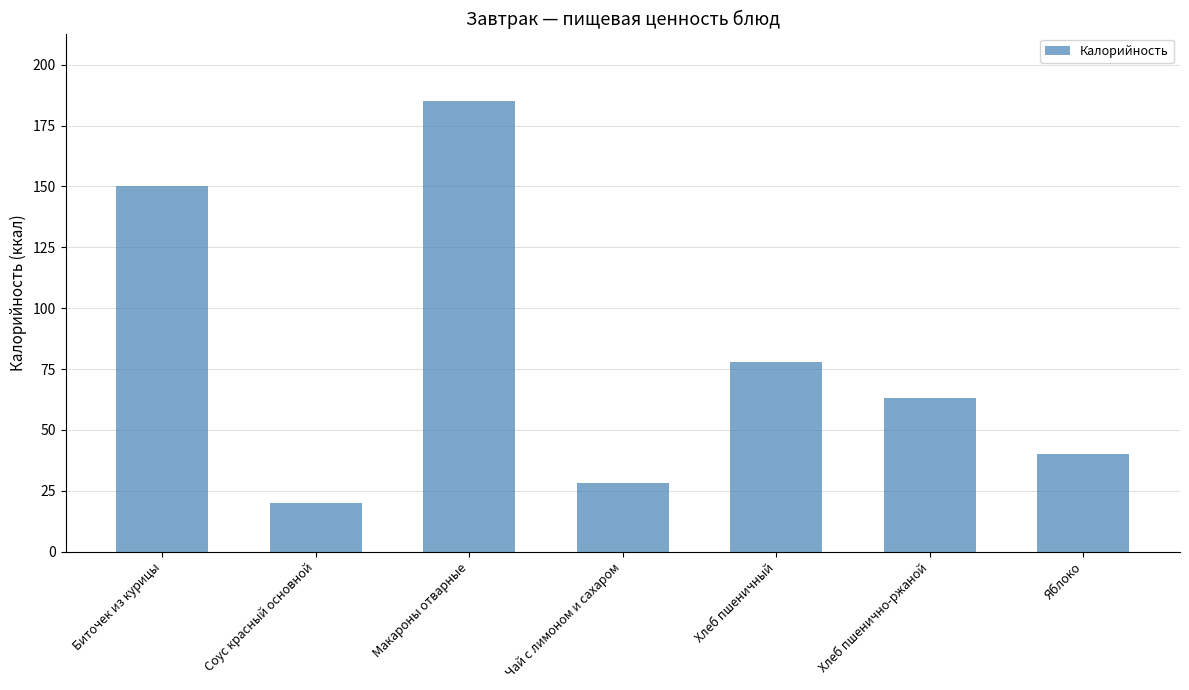

Rank the categories by value from highest to lowest.

Макароны отварные, Биточек из курицы, Хлеб пшеничный, Хлеб пшенично-ржаной, Яблоко, Чай с лимоном и сахаром, Соус красный основной